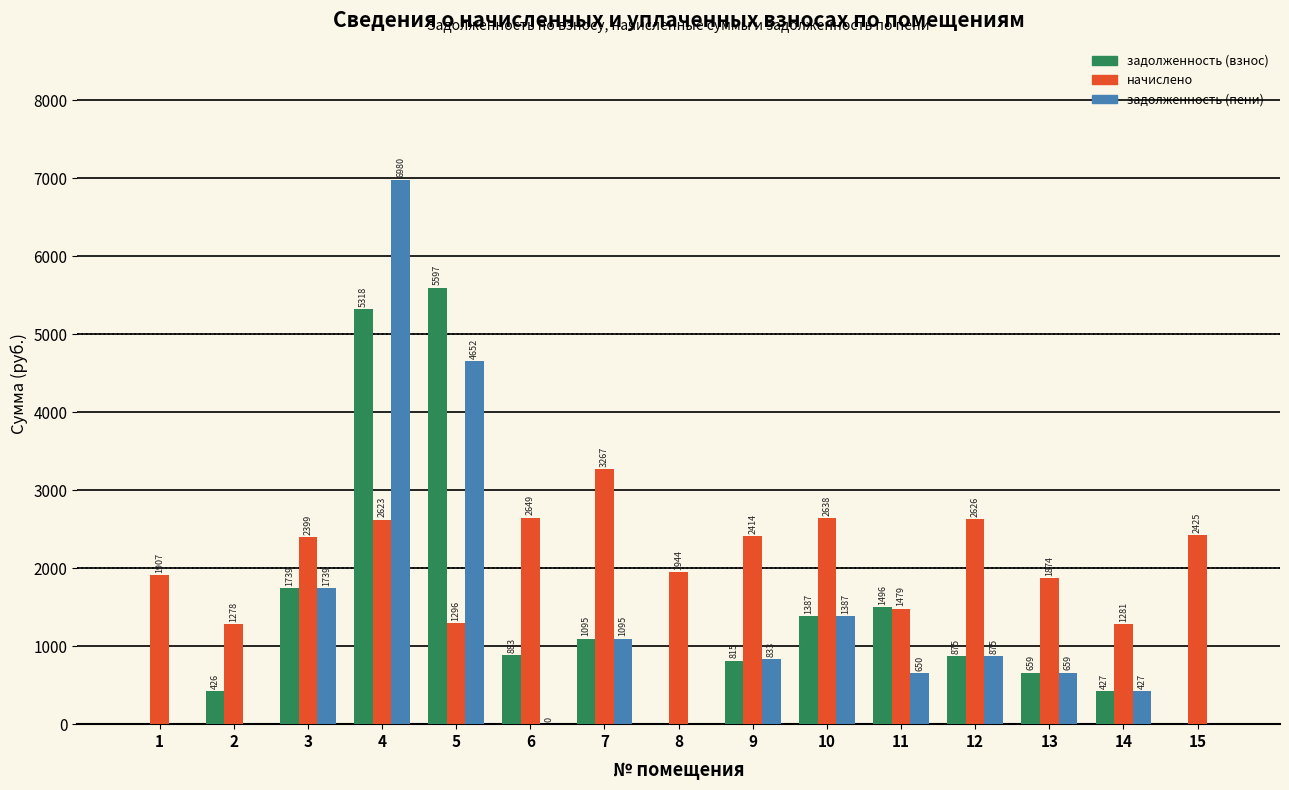

Which series changed the most between 1 and 2?

начислено